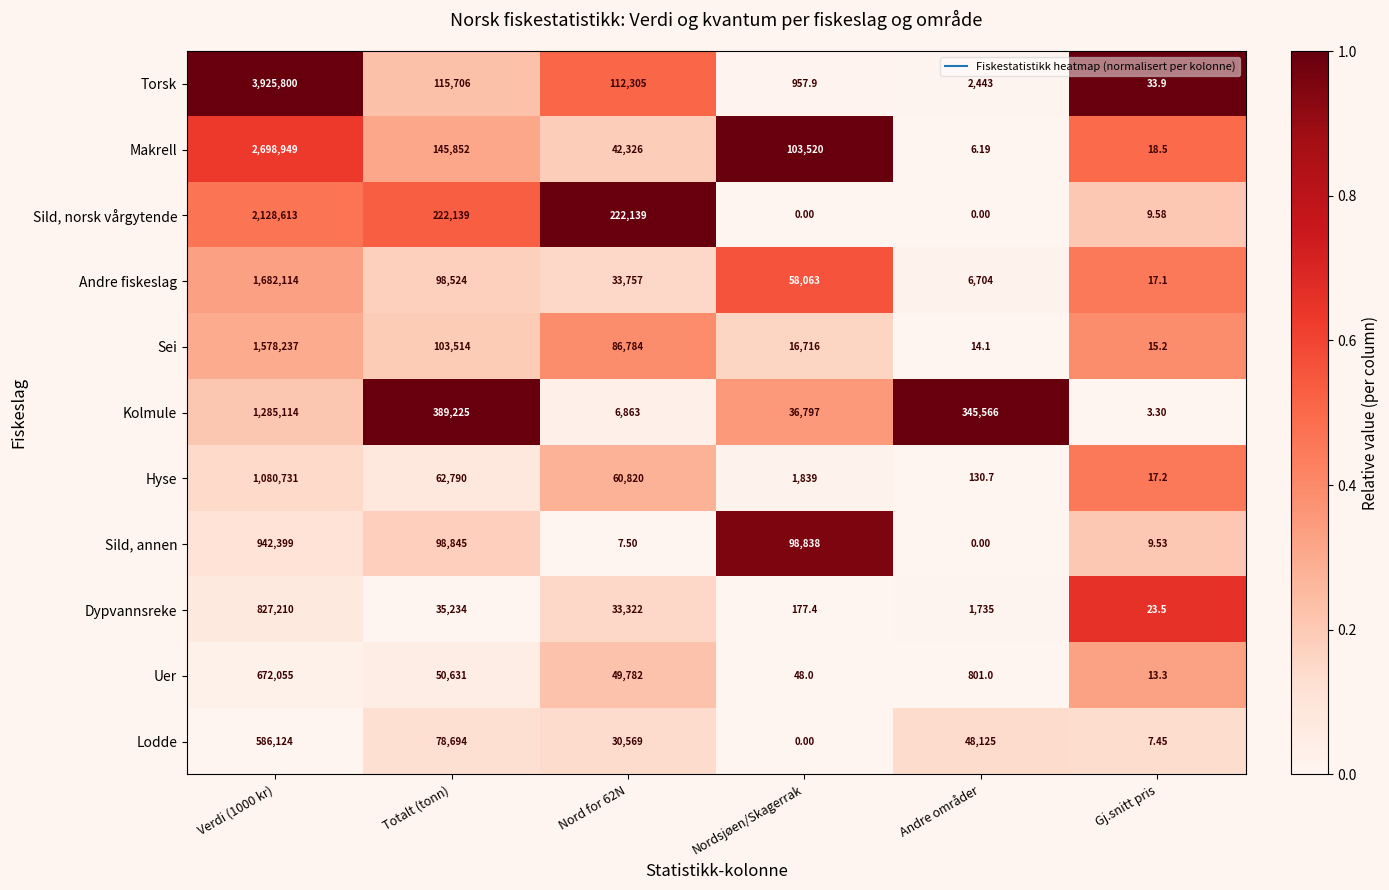

At which label is Andre fiskeslag closest to 841065?

Totalt (tonn)